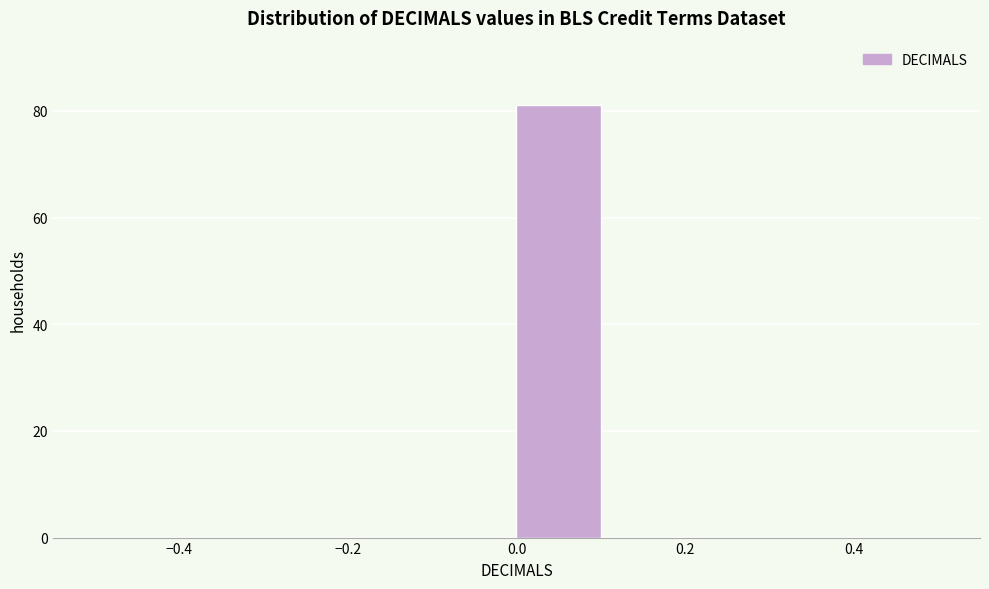

Which range on the x-axis has the tallest bar?

0.0 to 0.1